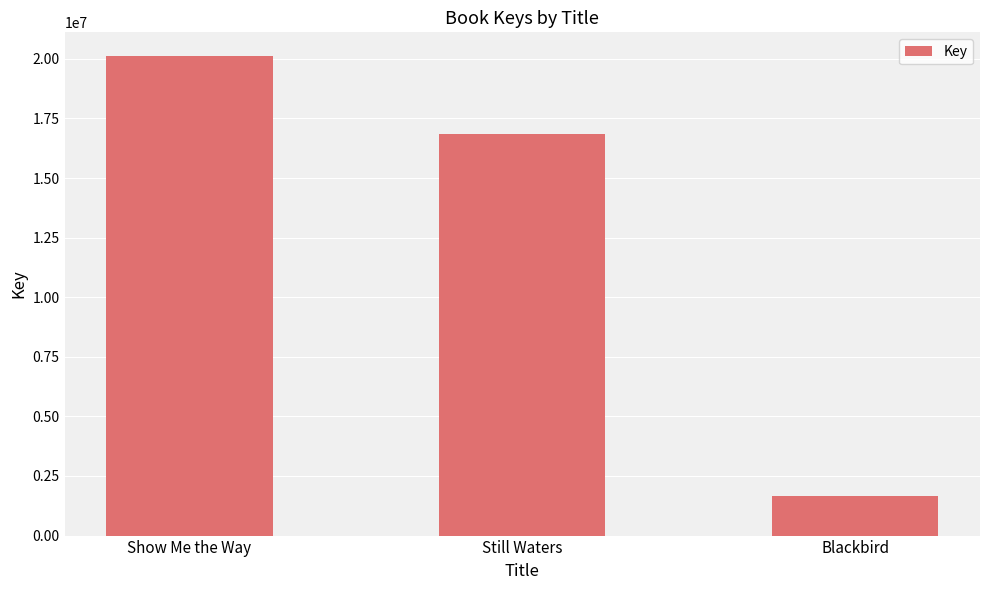

The chart shows a value of 30362842 at Show Me the Way. True or false?

False